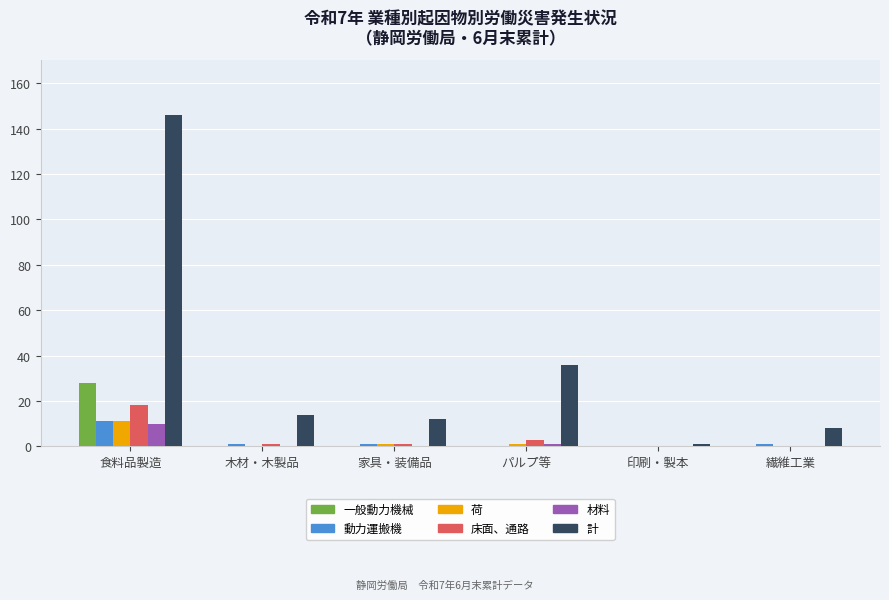

What is the total value across all series at 食料品製造?

224